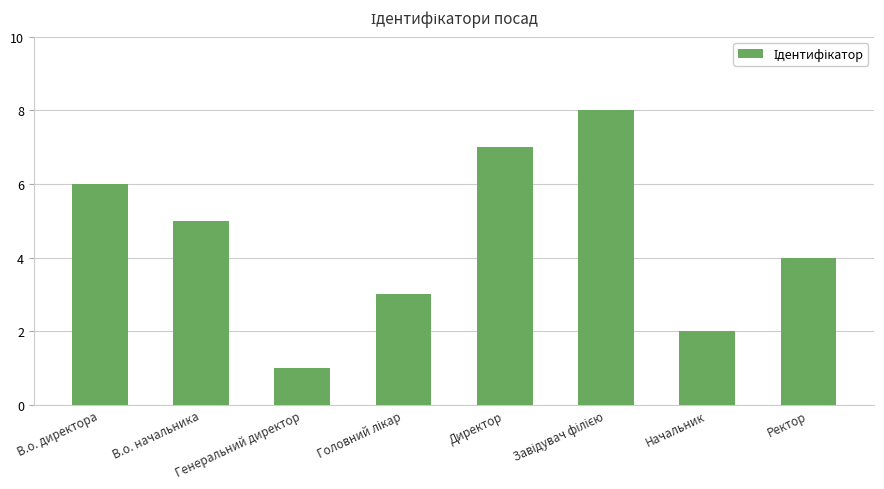

What is the sum of all values?

36